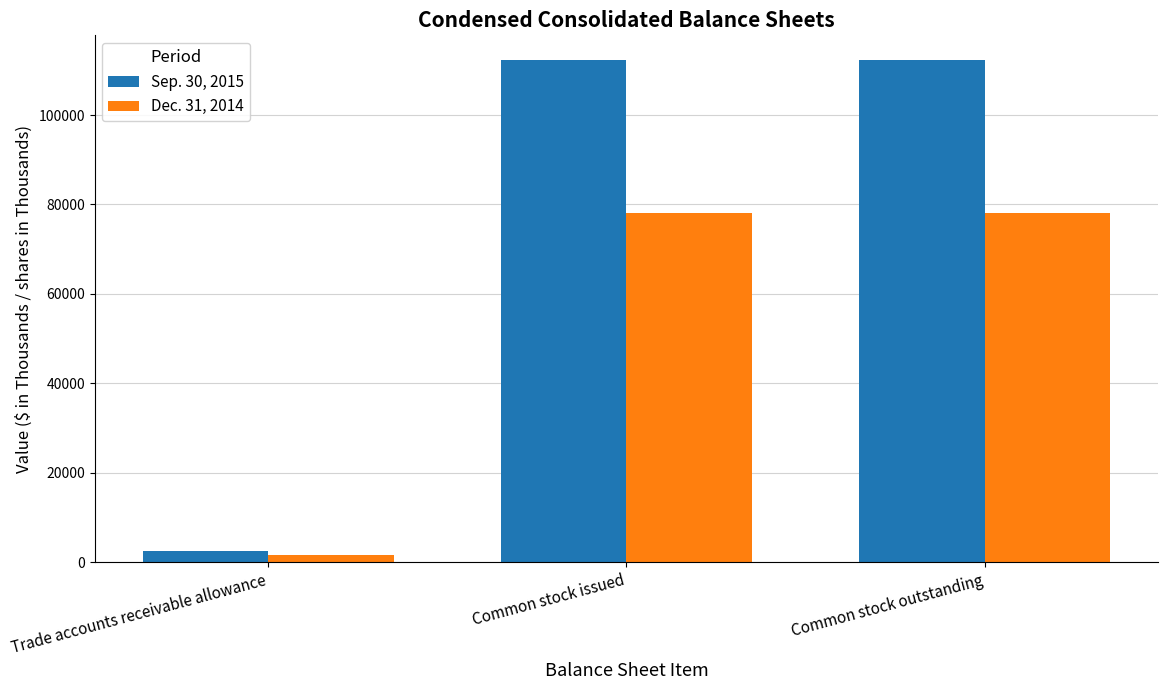

List the series in order of their peak value, lowest first.

Dec. 31, 2014, Sep. 30, 2015